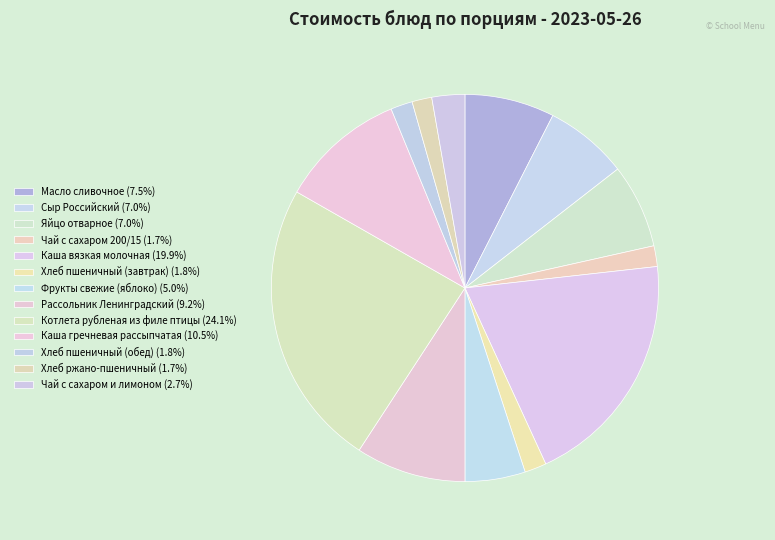

How many segments does this pie chart have?

13